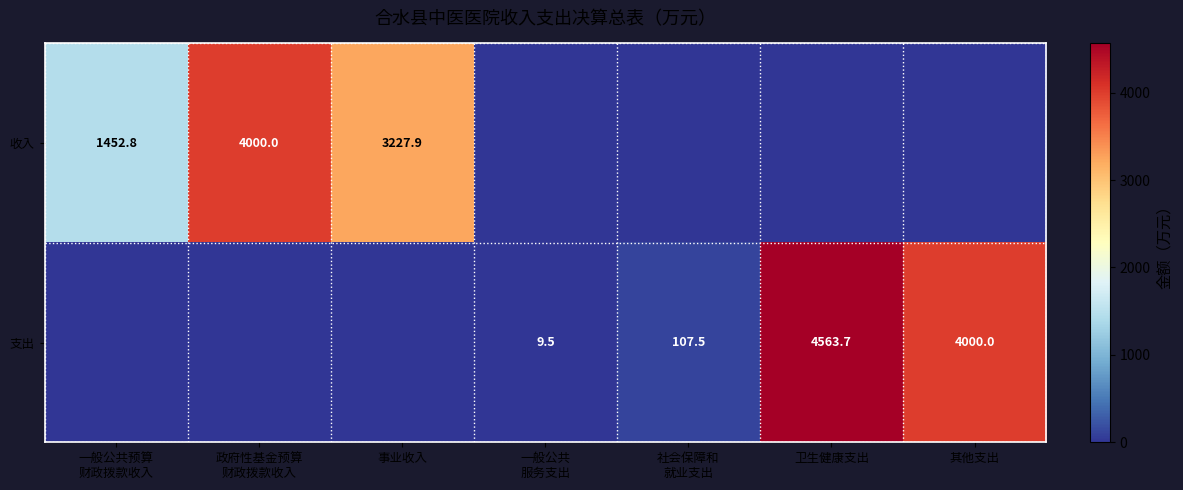

At which category is the sum across all series the highest?

卫生健康支出